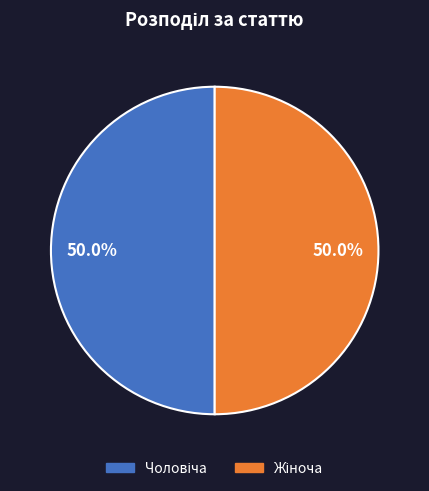

How many segments does this pie chart have?

2